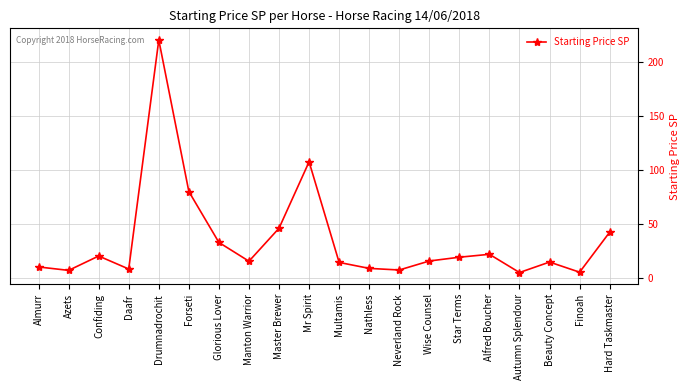

What value does the data have at Hard Taskmaster?

42.2